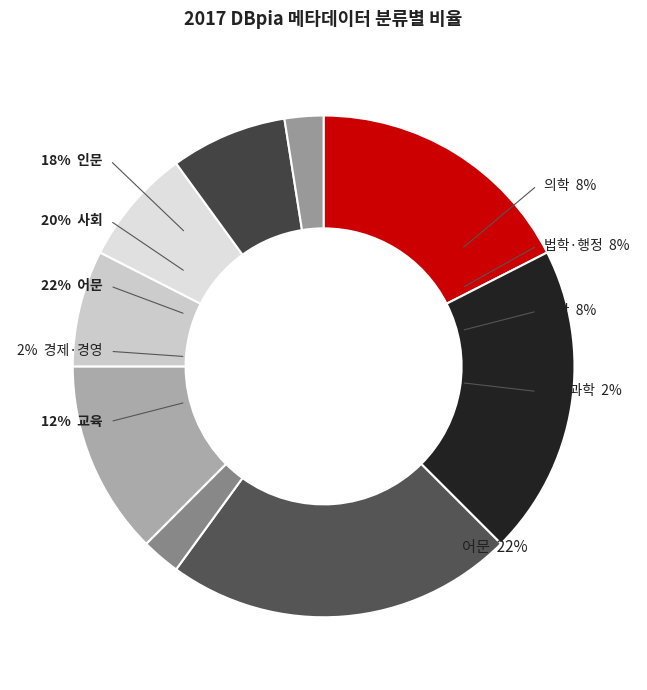

Is the sum of 인문 and 법학·행정 greater than half?

No